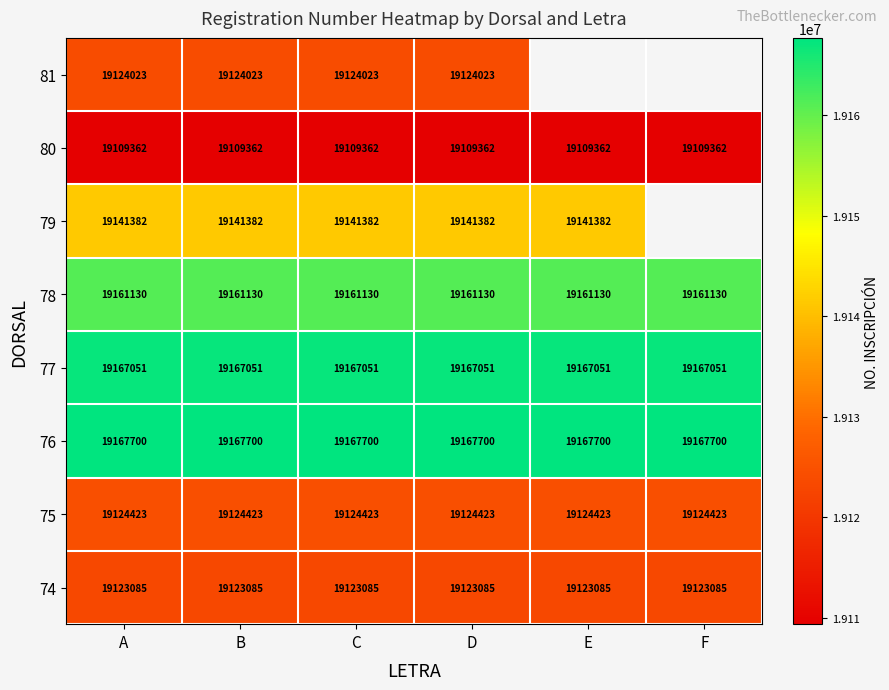

What is the maximum value for 74?

19123085